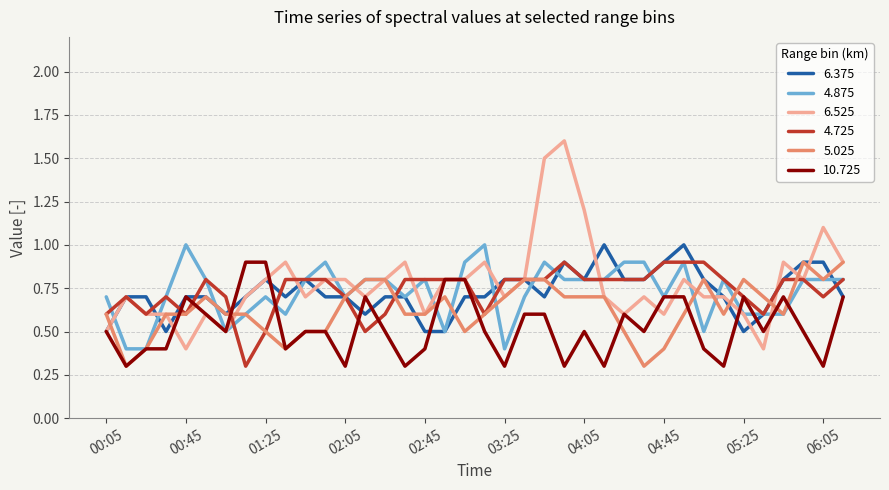

True or false: 10.725 and 5.025 intersect in this chart.

True